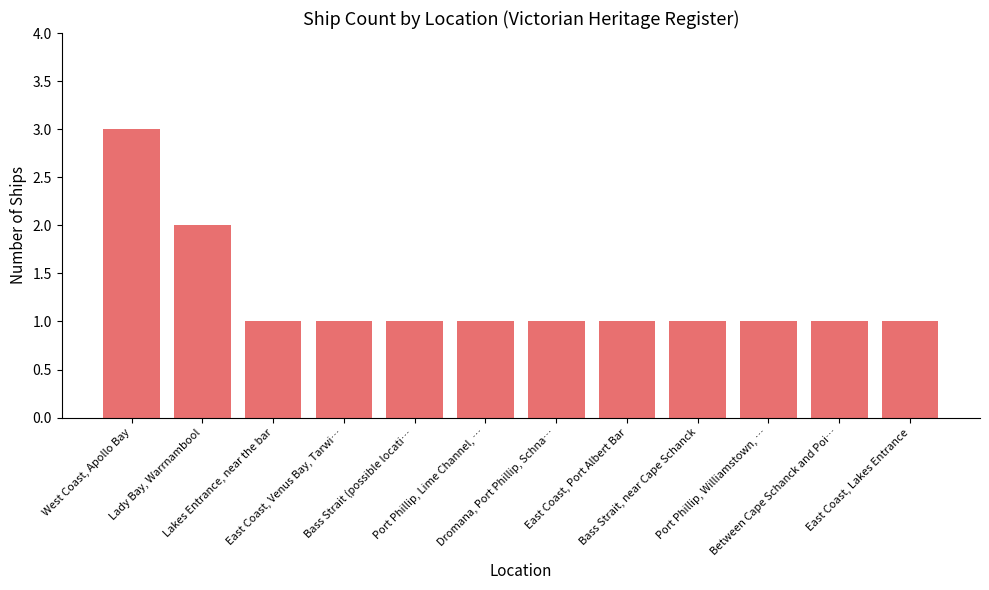

Is it true that the value at Port Phillip, Williamstown, … is 1?

True